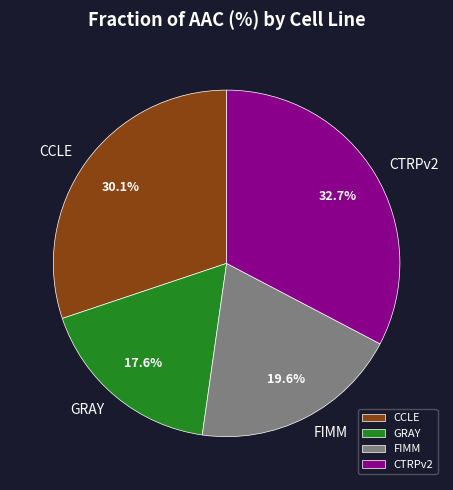

The GRAY slice represents 30% of the pie. True or false?

False